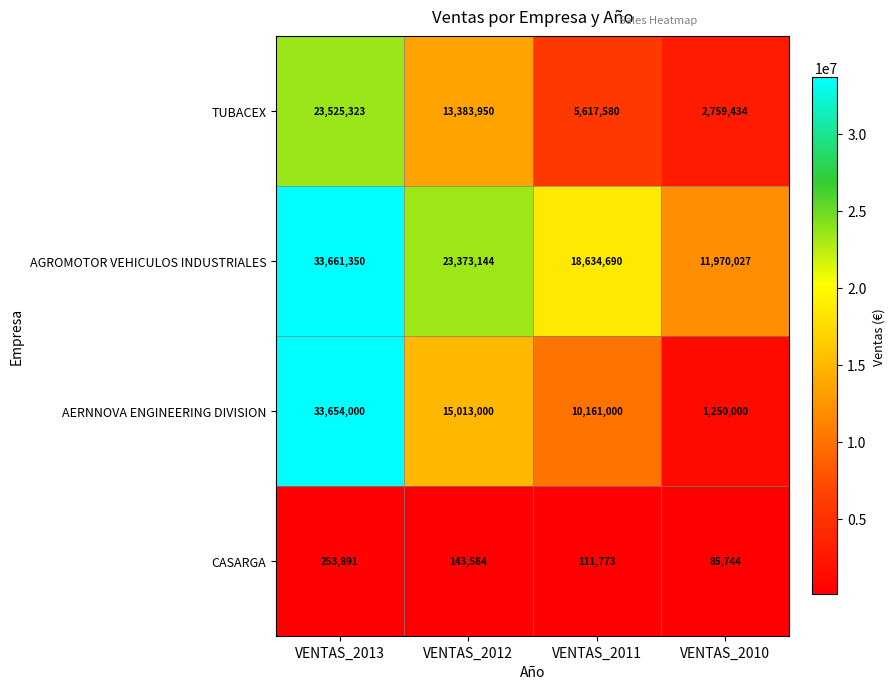

Read the TUBACEX value at VENTAS_2011, to the nearest 100.

5617600